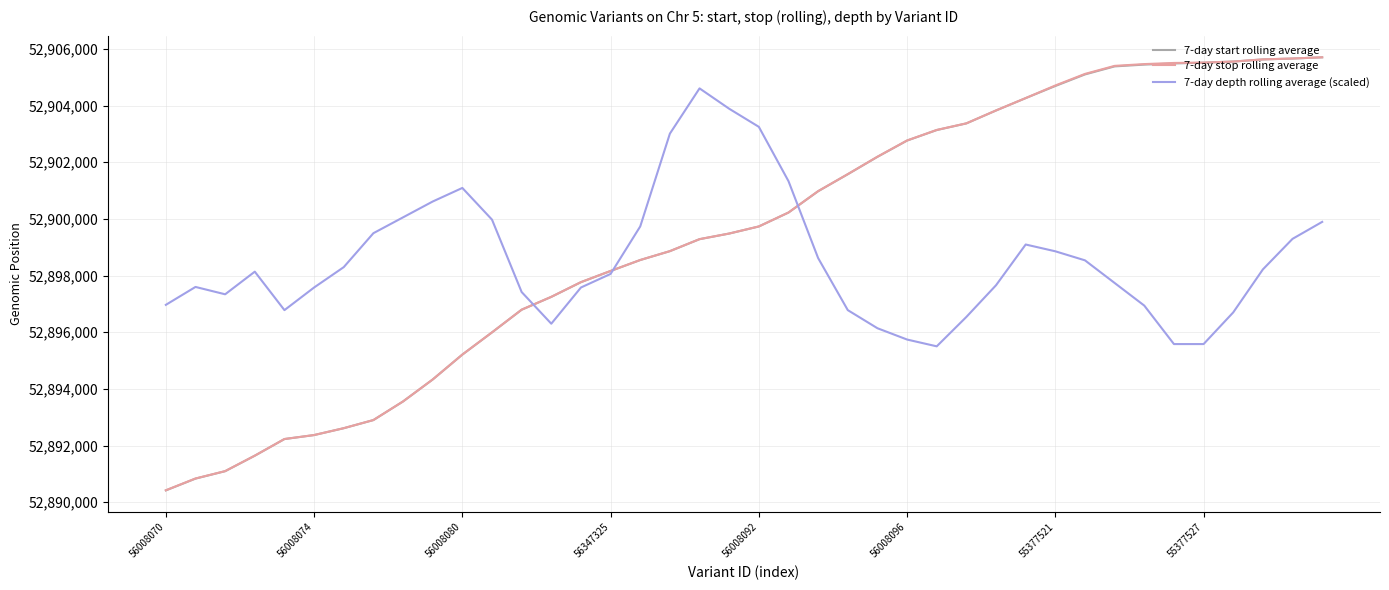

What is the minimum value for 7-day depth rolling average (scaled)?

52895503.4